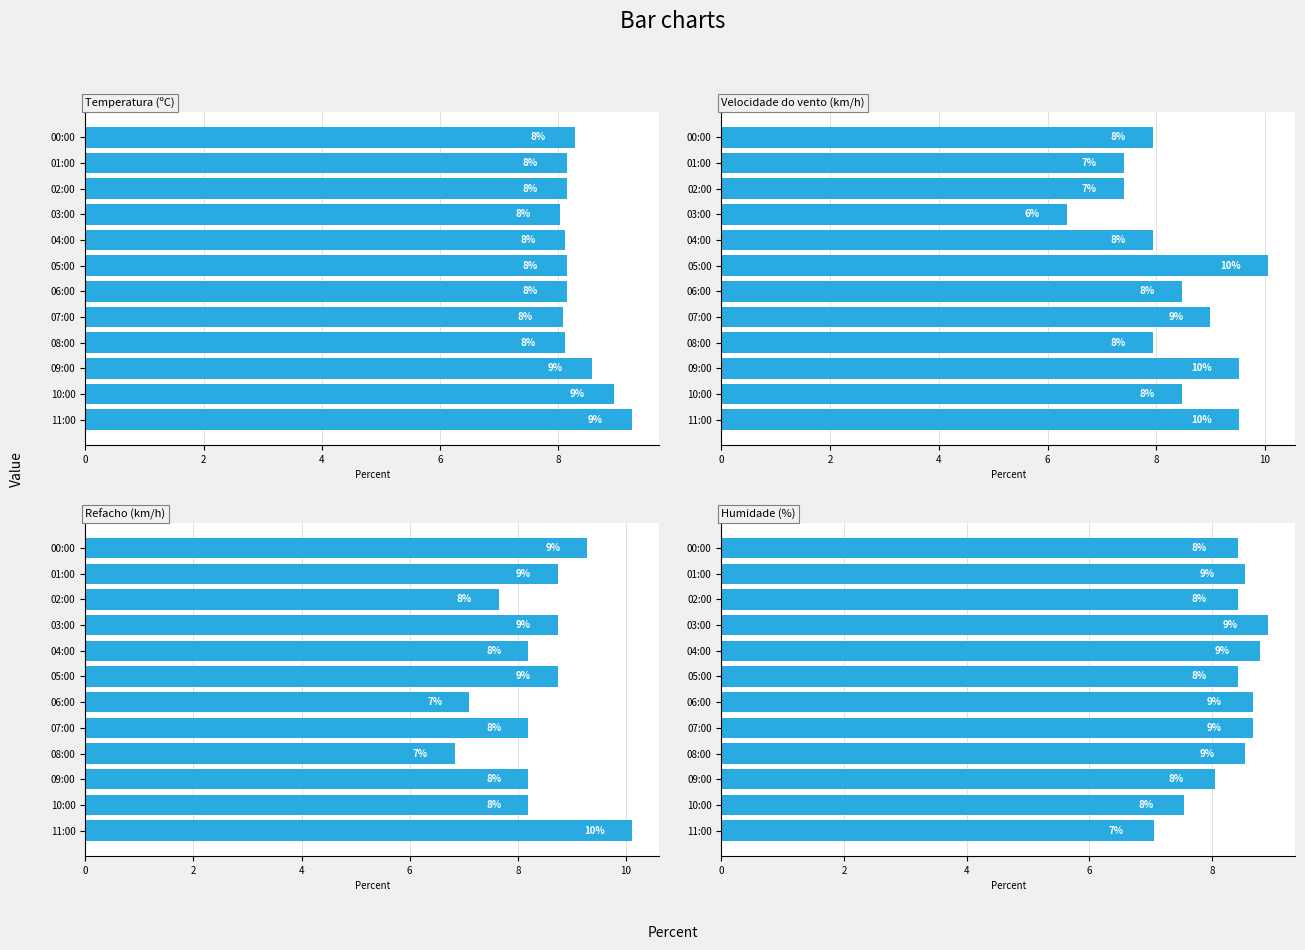

Reading left to right, transcribe all the data shown in this chart.

Temperatura (ºC): 9.2	9.0	8.6	8.1	8.1	8.2	8.2	8.1	8.0	8.2	8.2	8.3
Velocidade do vento (km/h): 9.5	8.5	9.5	7.9	9.0	8.5	10.1	7.9	6.3	7.4	7.4	7.9
Refacho (km/h): 10.1	8.2	8.2	6.8	8.2	7.1	8.7	8.2	8.7	7.7	8.7	9.3
Humidade (%): 7.1	7.5	8.0	8.5	8.7	8.7	8.4	8.8	8.9	8.4	8.5	8.4